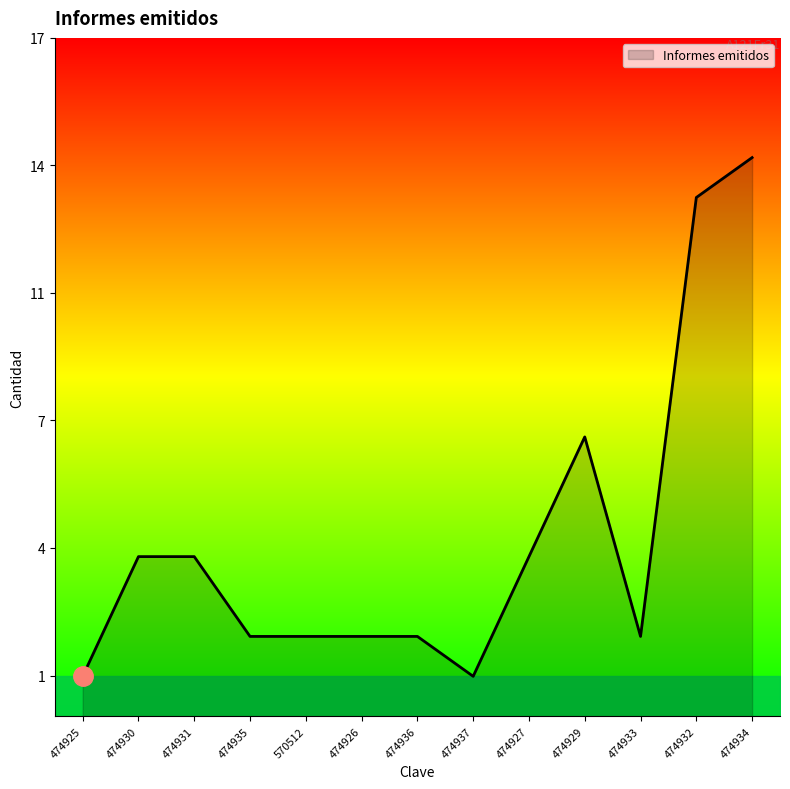

Does the chart have visible grid lines?

No